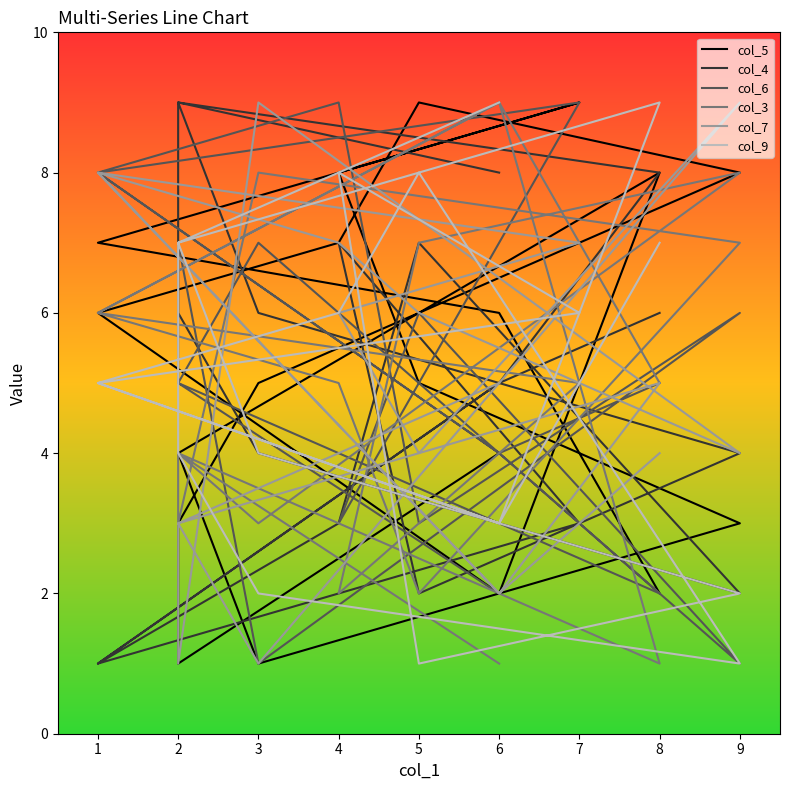

Which category has the highest value across all series?

5